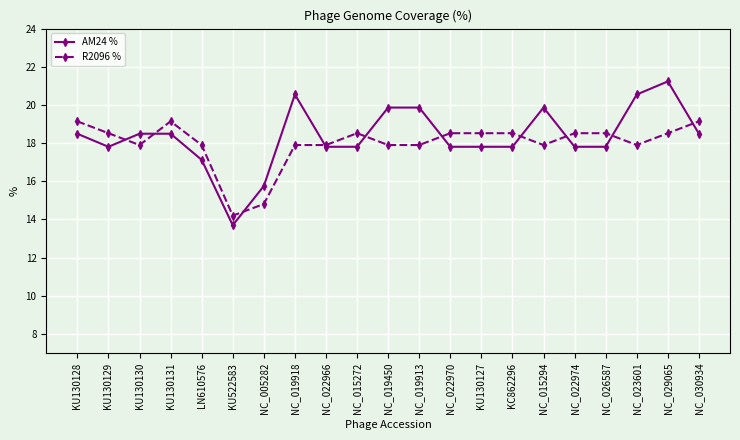

Between NC_019918 and NC_022970, which series saw the biggest shift?

AM24 %